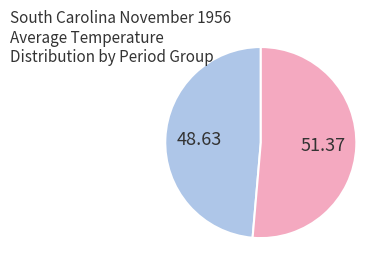

Count the number of slices in the pie.

2